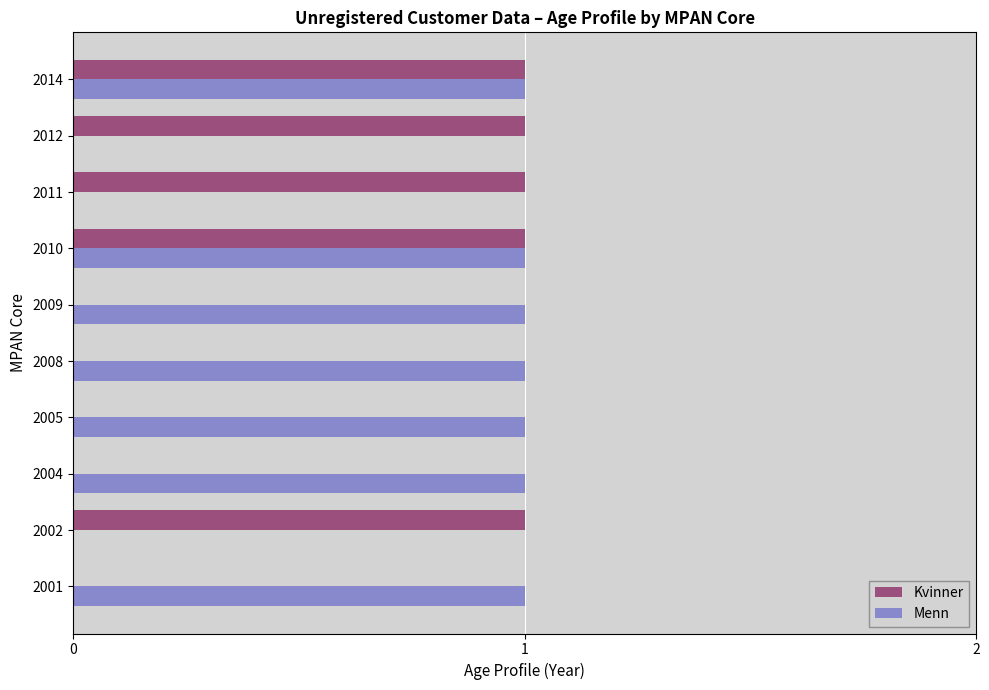

Is it true that Menn equals 1 at 2001?

True